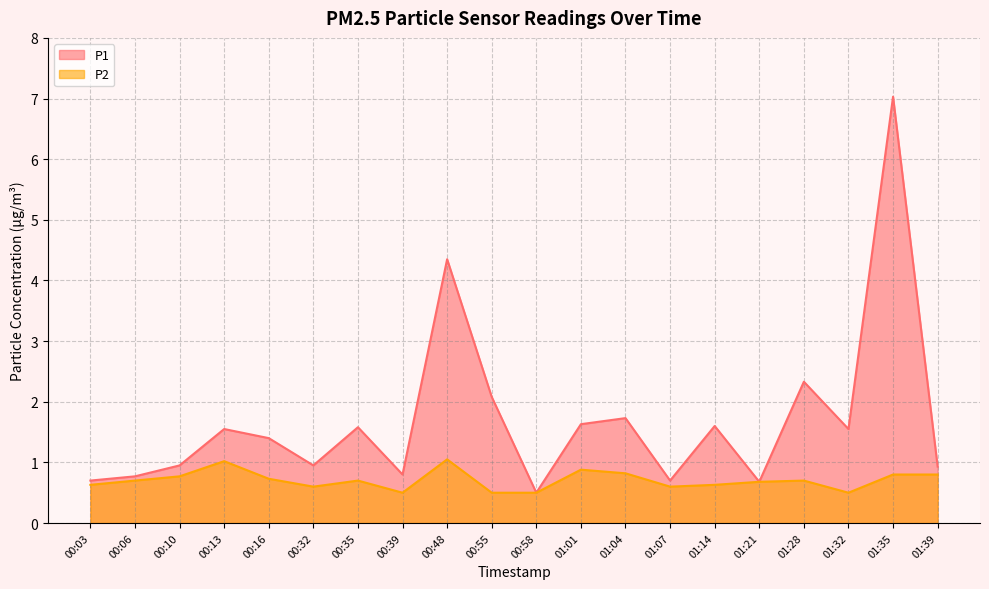

What are all the series names shown in the legend?

P1, P2